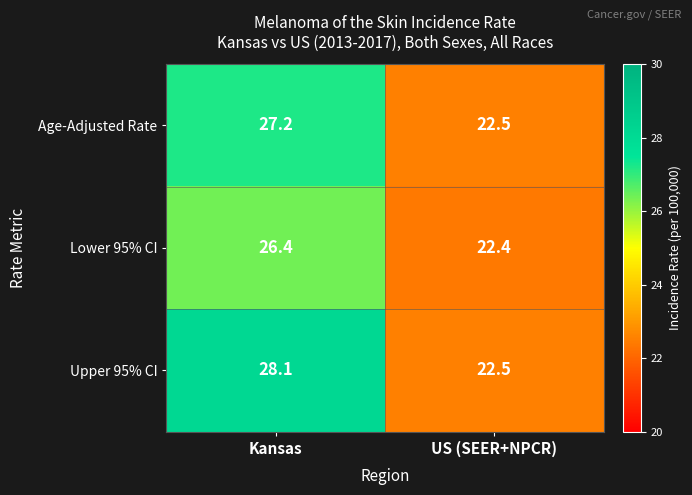

What is the greatest value displayed?

28.1